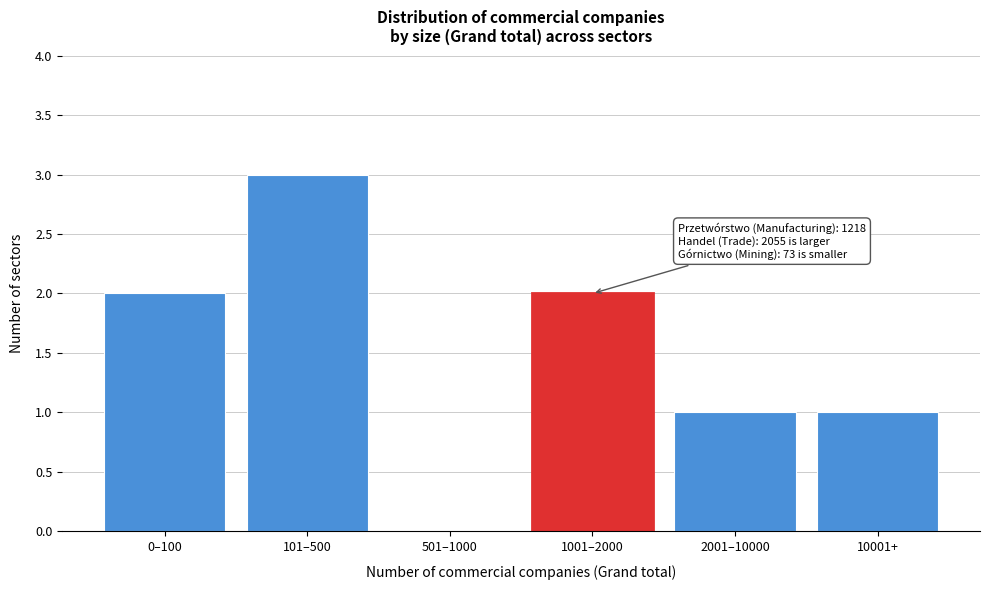

Reading left to right, transcribe all the data shown in this chart.

0–100=2	101–500=3	501–1000=0	1001–2000=2	2001–10000=1	10001+=1